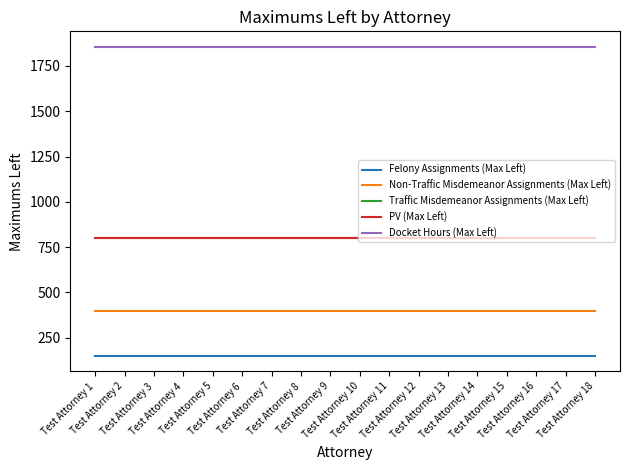

At how many categories does at least one series exceed 1542?

18